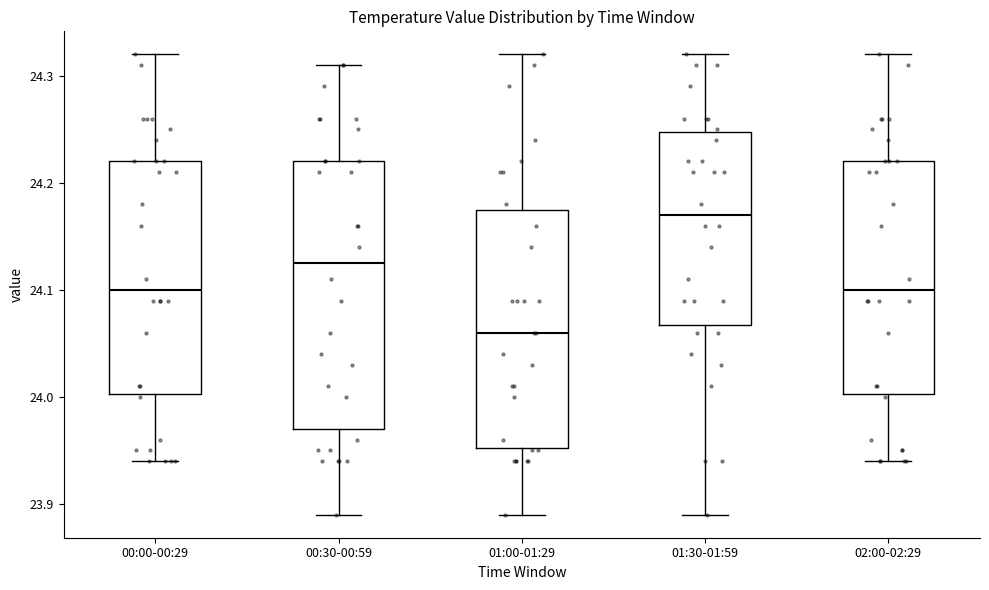

Which box has the highest median line?

01:30-01:59